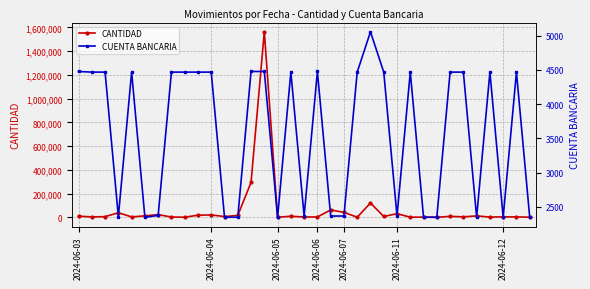

What value does the CUENTA BANCARIA series have at 12?

2347.0